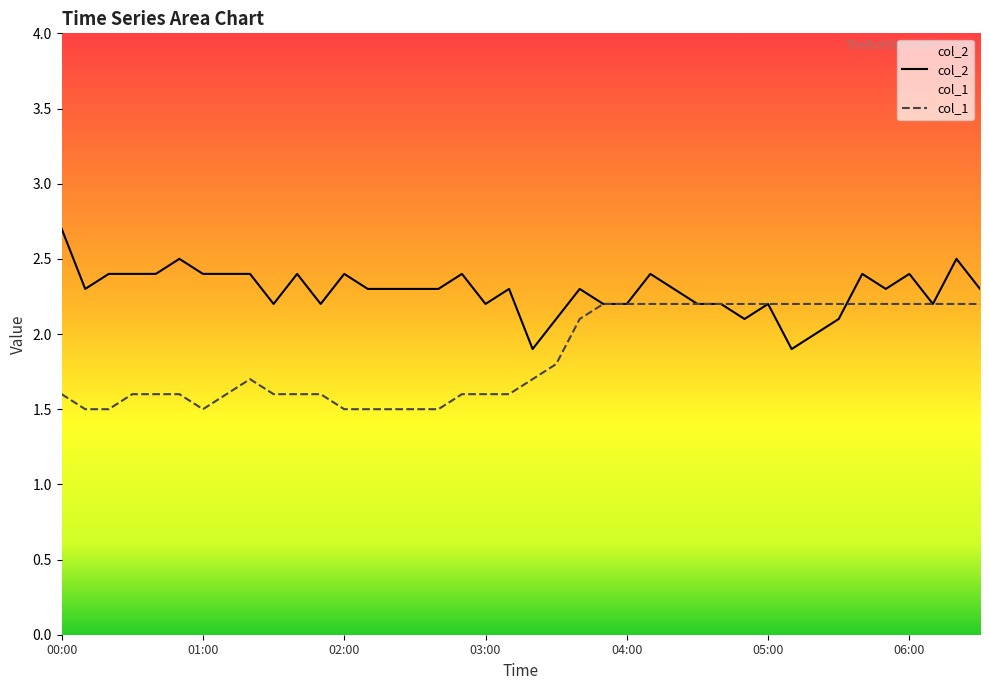

Rank the series by their maximum value, from lowest to highest.

col_1, col_2